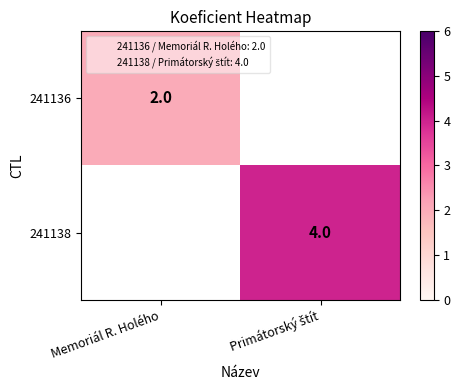

The 241136 series shows 1 at Memoriál R. Holého. True or false?

False